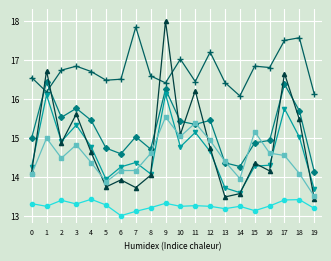

What is the maximum value shown in the chart?

18.0